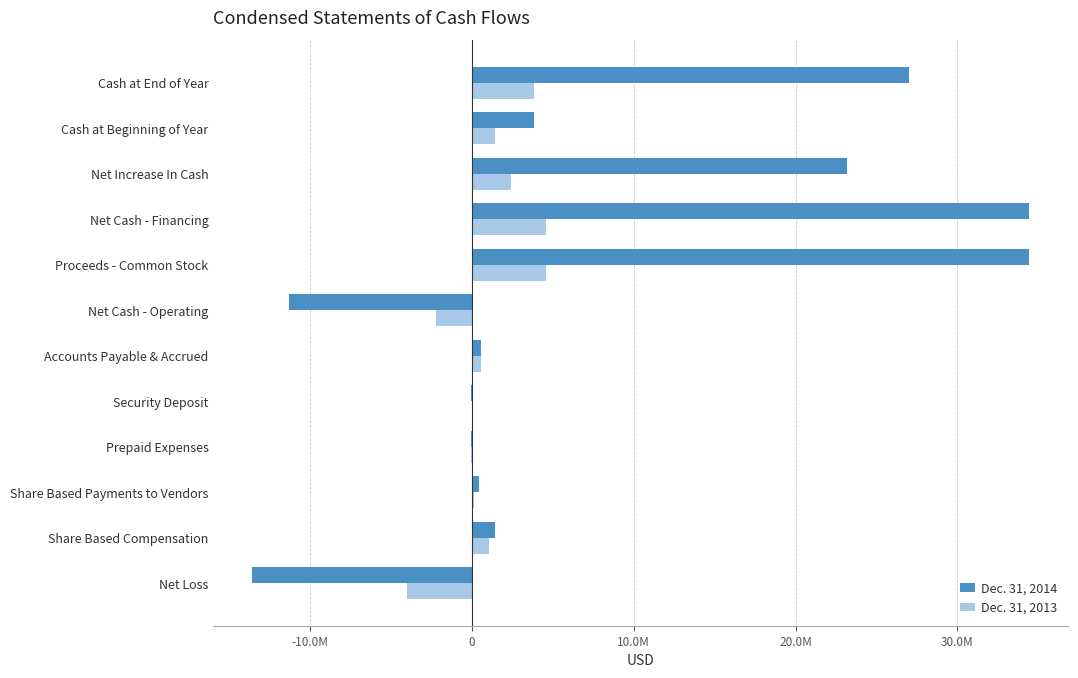

What is the value of the Dec. 31, 2013 bar at the 7th from the left?

-2194270